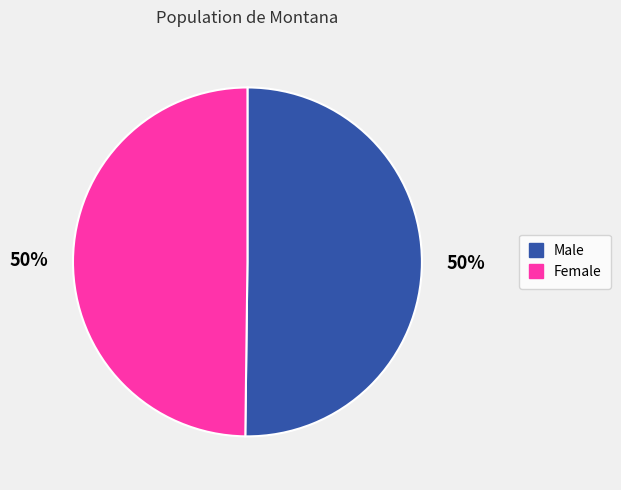

How many segments does this pie chart have?

2